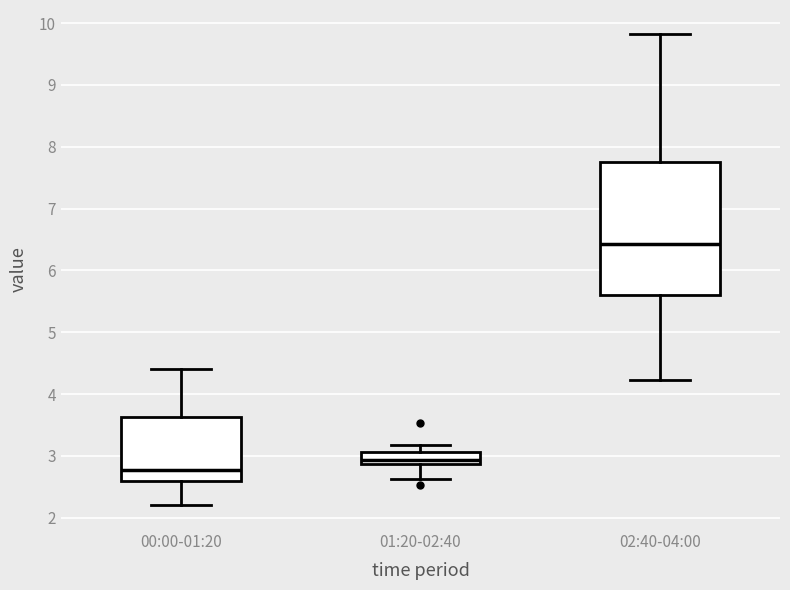

Which box has the lowest median line?

00:00-01:20